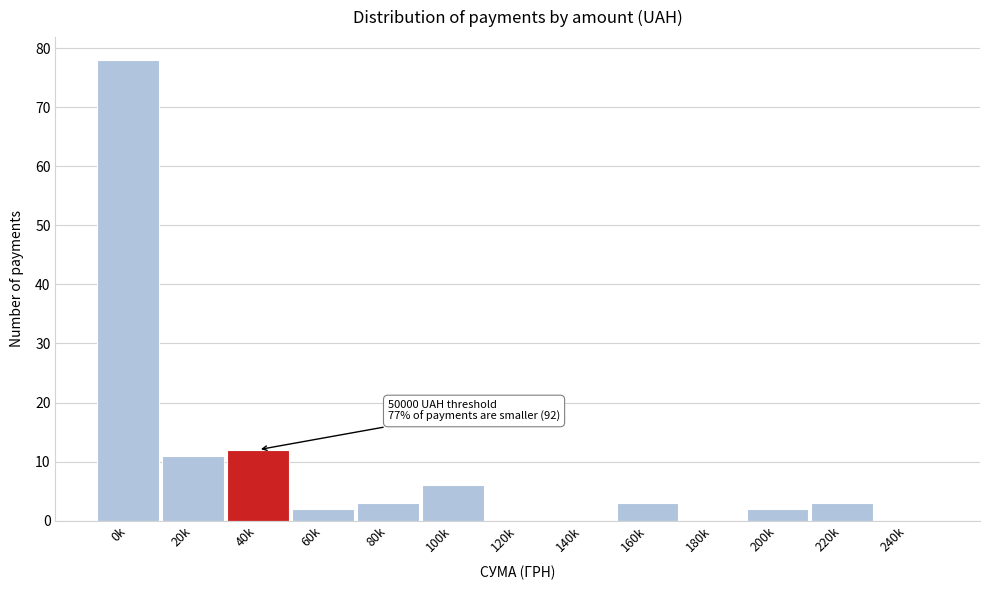

Reading left to right, list all the values displayed in this chart.

0k=78	20k=11	40k=12	60k=2	80k=3	100k=6	120k=0	140k=0	160k=3	180k=0	200k=2	220k=3	240k=0